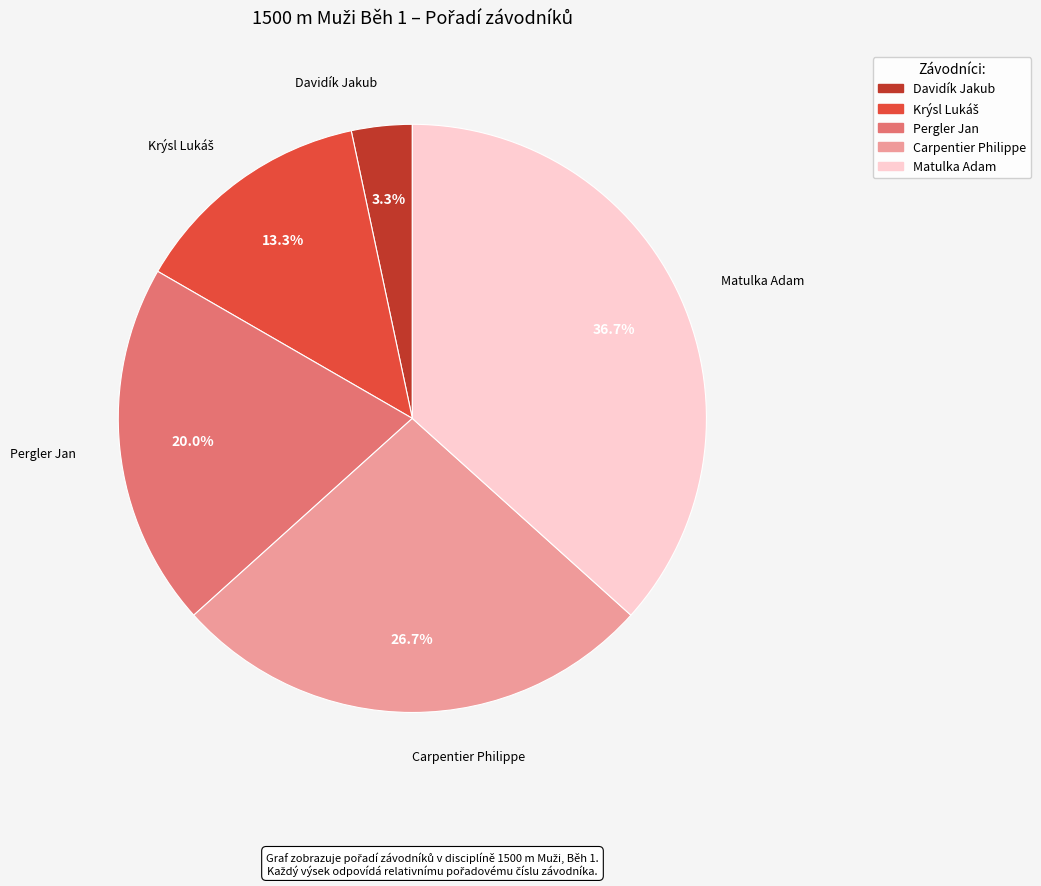

Is Carpentier Philippe the majority of the pie?

No